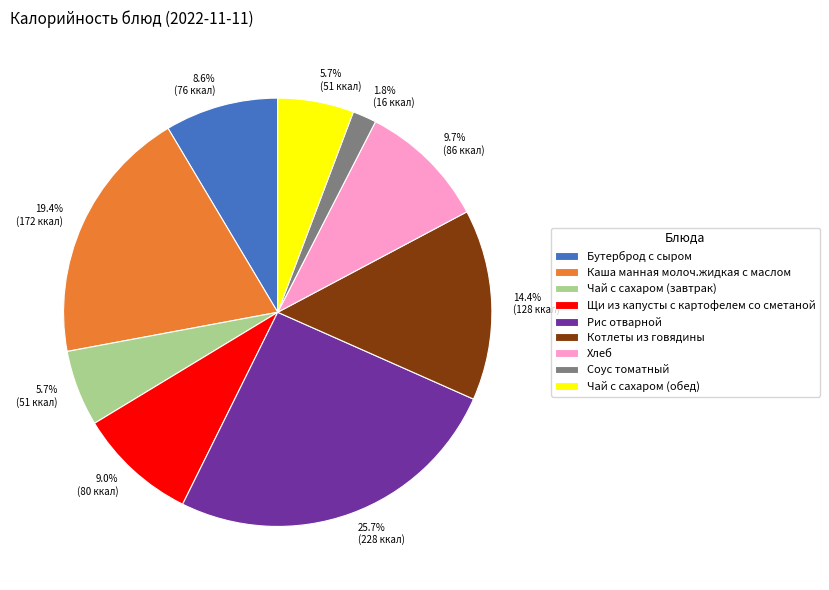

Does Рис отварной represent more than half of the total?

No